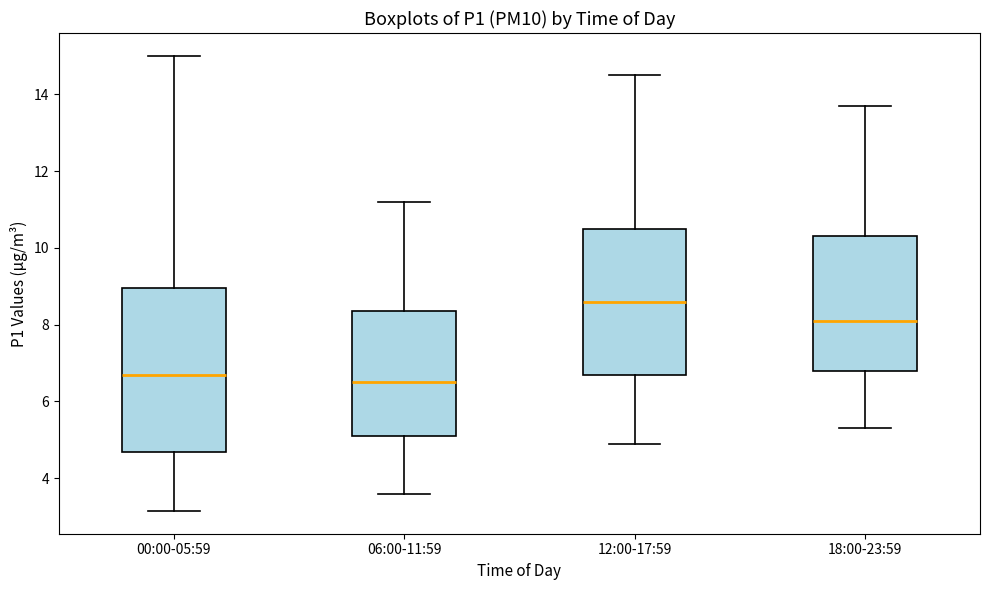

Reading left to right, read every box against the y-axis: the position of its median line, the range the box covers, and the ends of its whiskers. The values are not printed on the chart, so give them approximately, as read against the axis.

00:00-05:59: median 6.6, box 4.6 to 9.0, whiskers 3.2 to 15.0
06:00-11:59: median 6.6, box 5.2 to 8.4, whiskers 3.6 to 11.2
12:00-17:59: median 8.6, box 6.8 to 10.6, whiskers 5.0 to 14.6
18:00-23:59: median 8.2, box 6.8 to 10.4, whiskers 5.4 to 13.8